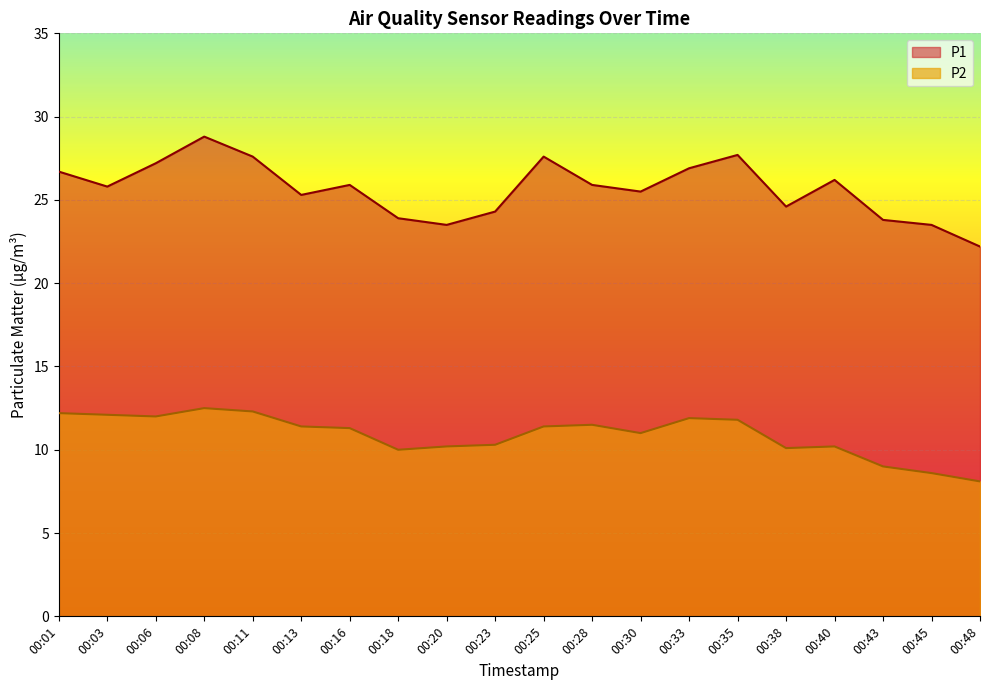

What is the value of the P1 point at the 5th from the left?

27.6